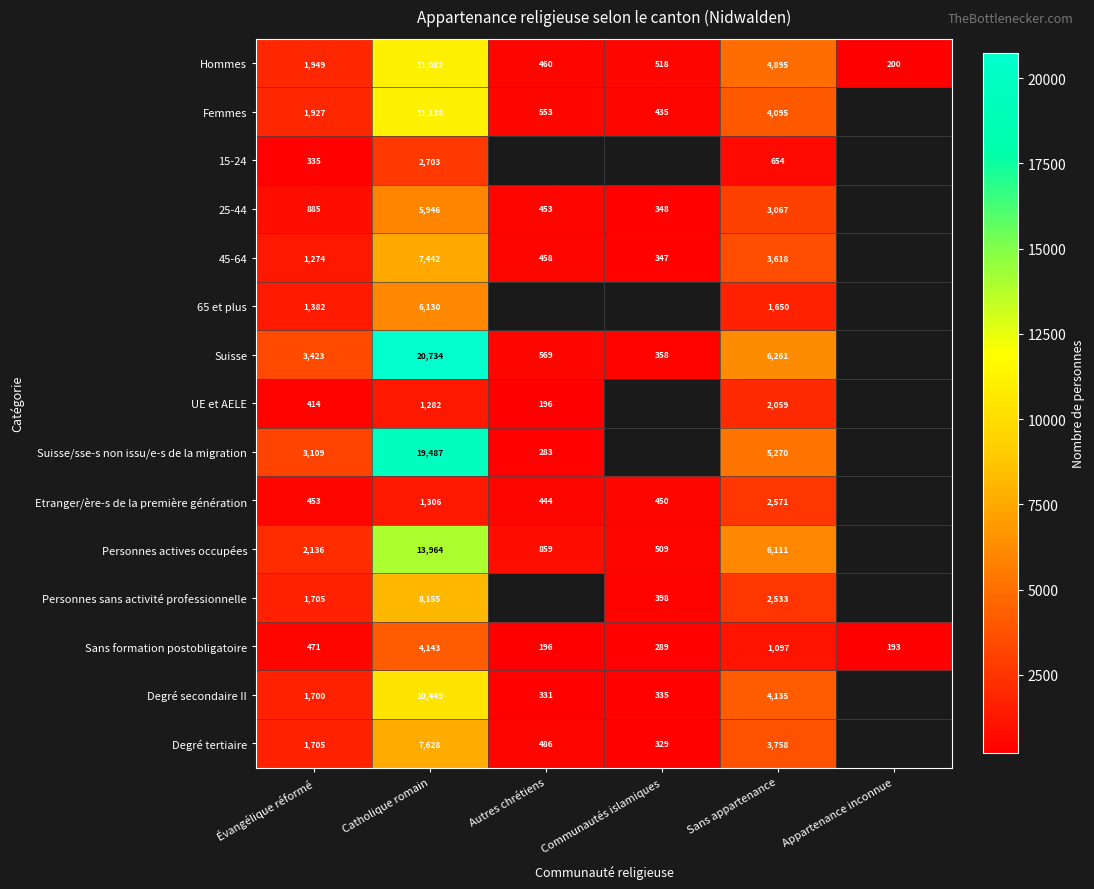

At which category is the sum across all series the highest?

Catholique romain